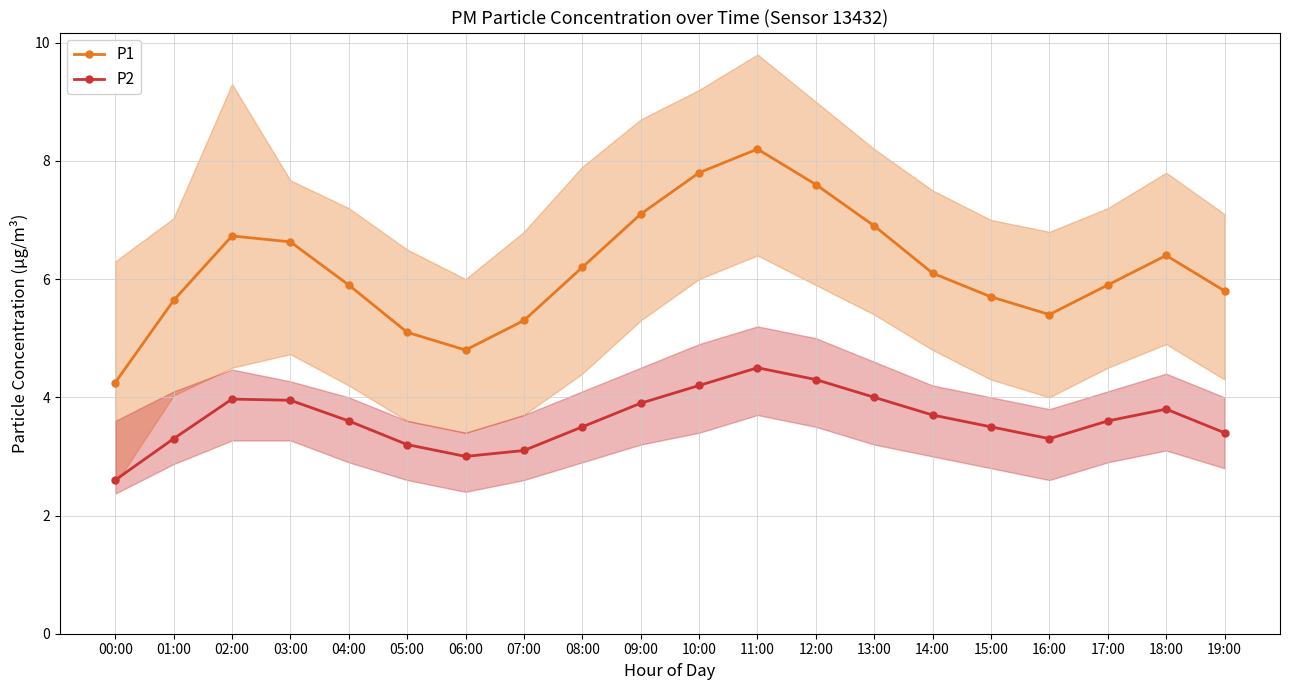

What position from the right is 08:00?

12